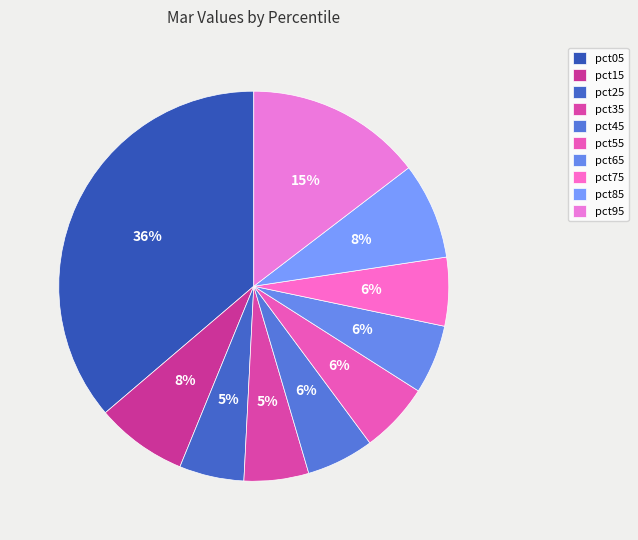

How many slices are in this pie chart?

10